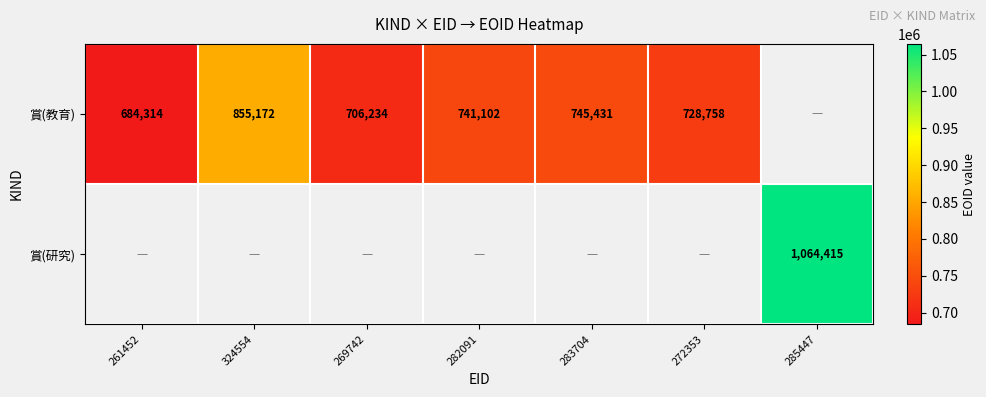

The value of 賞(教育) at 269742 is 990553. True or false?

False